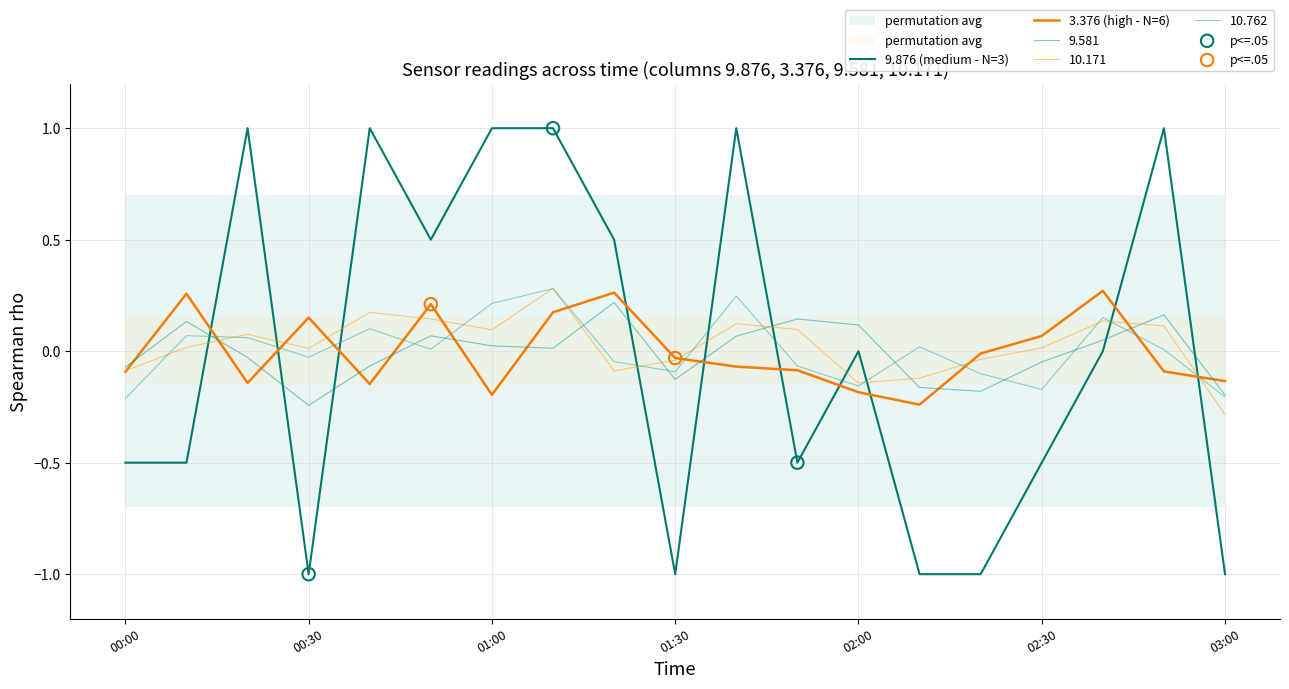

Which series contains the lowest Y value?

9.876 (medium - N=3)